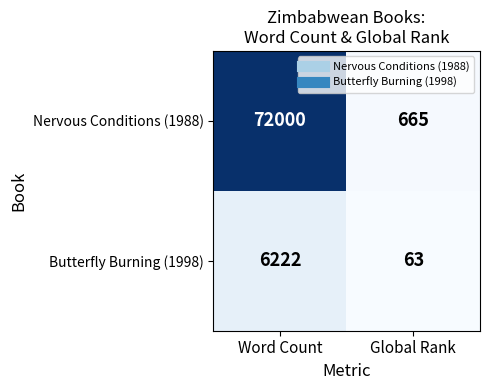

What is the total value across all series at Word Count?

78222